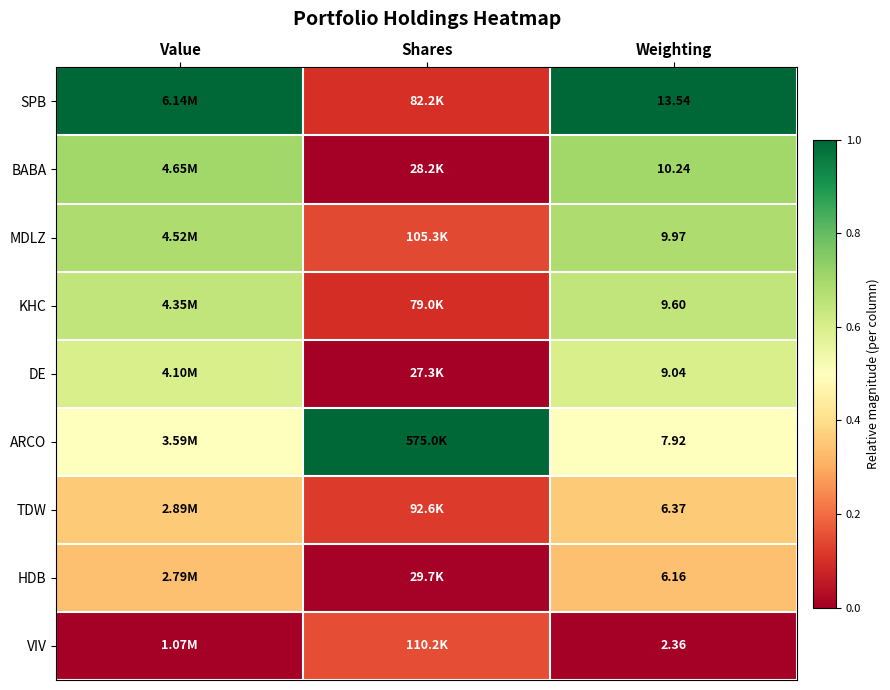

How many data points does each series have?

3